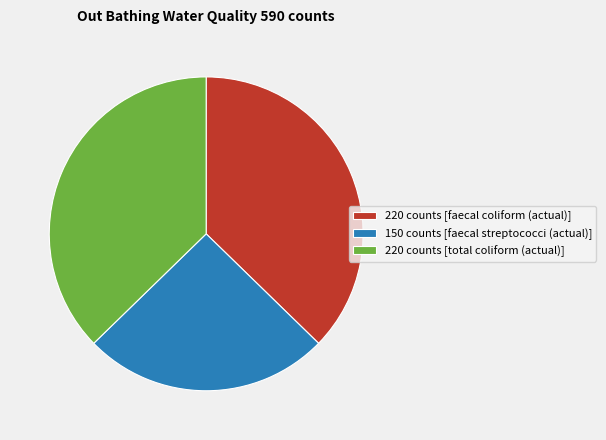

Between 220 counts [faecal coliform (actual)] and 150 counts [faecal streptococci (actual)], which is larger?

220 counts [faecal coliform (actual)]